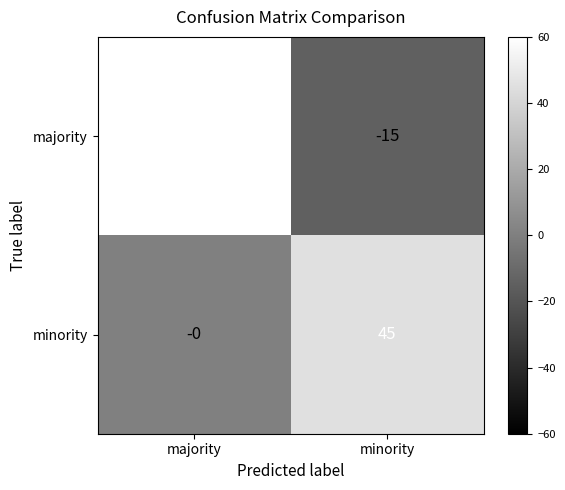

What value does the majority series have at minority?

-15